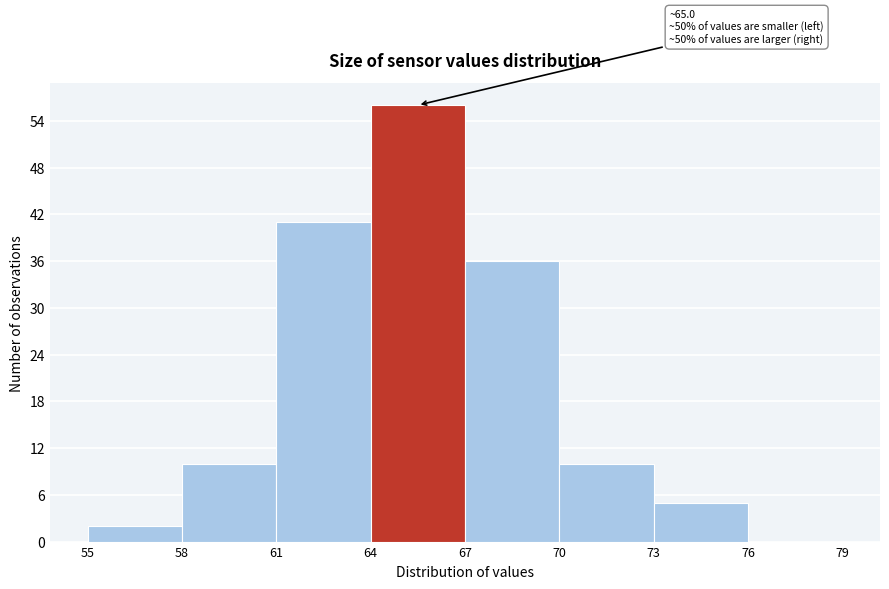

Which range on the x-axis has the tallest bar?

64 to 67